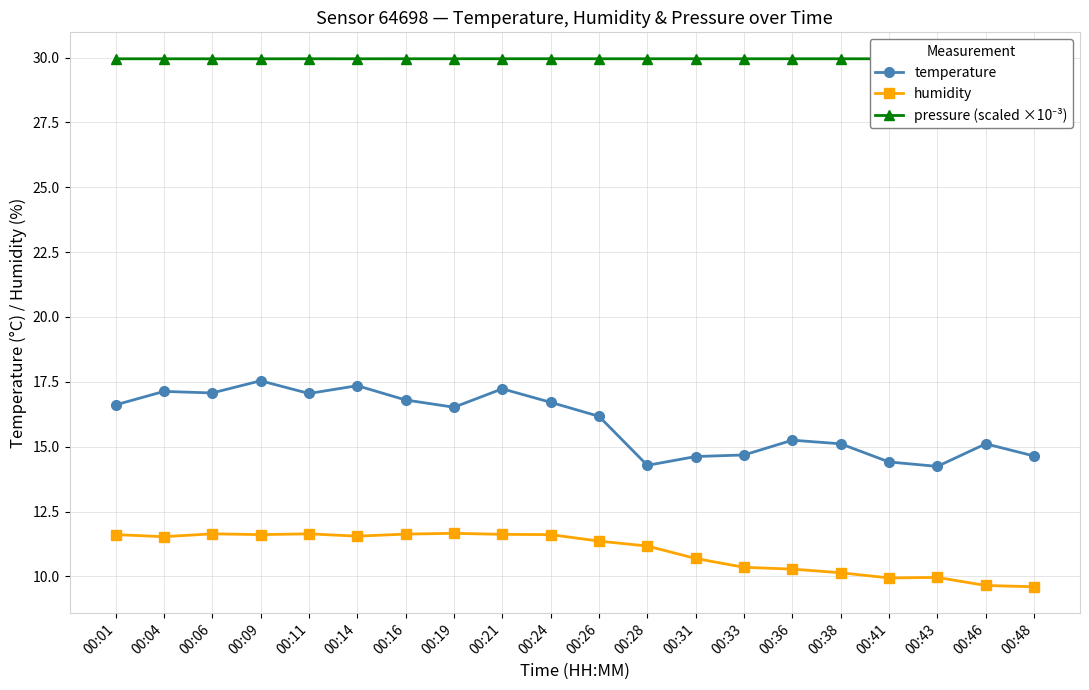

What is the minimum value shown in the chart?

9.6